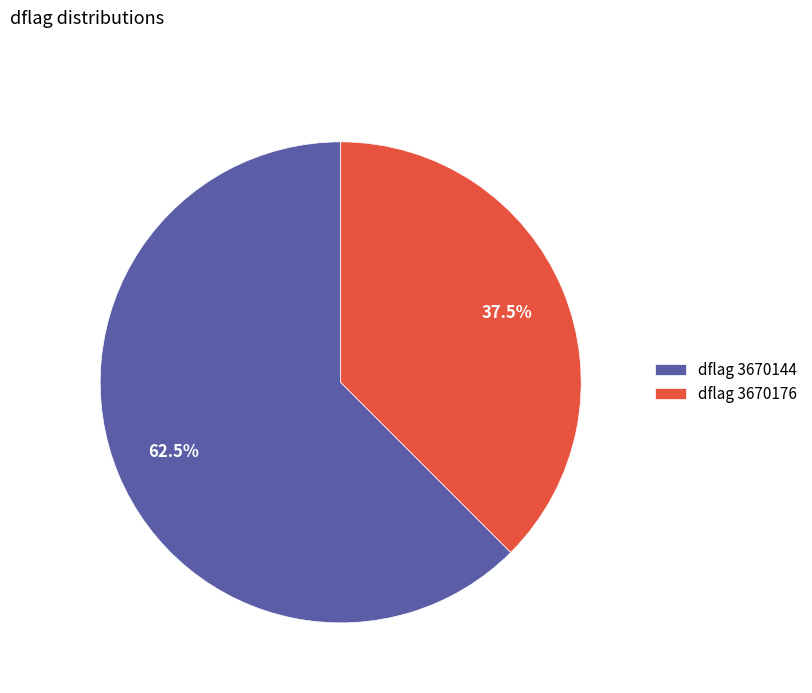

Is there a majority slice in this chart?

Yes